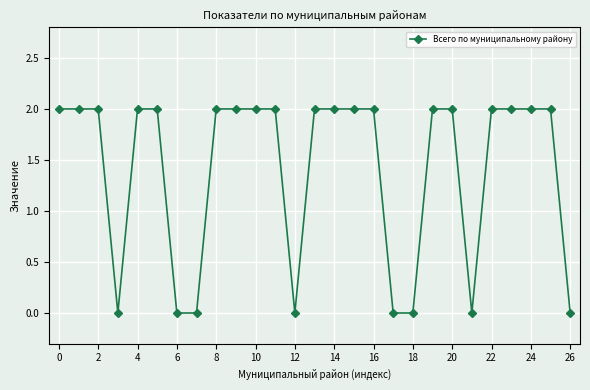

Reading left to right, what are all the values shown in this chart?

2	2	2	0	2	2	0	0	2	2	2	2	0	2	2	2	2	0	0	2	2	0	2	2	2	2	0